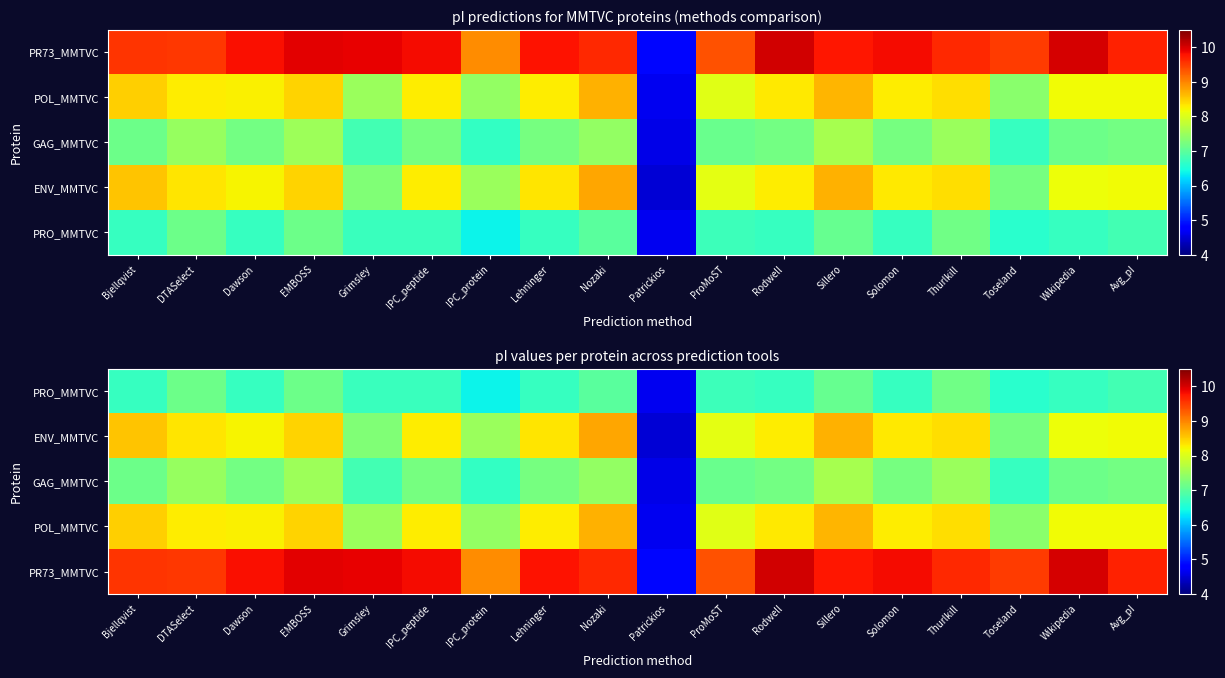

At which label does PR73_MMTVC first exceed 9?

Bjellqvist